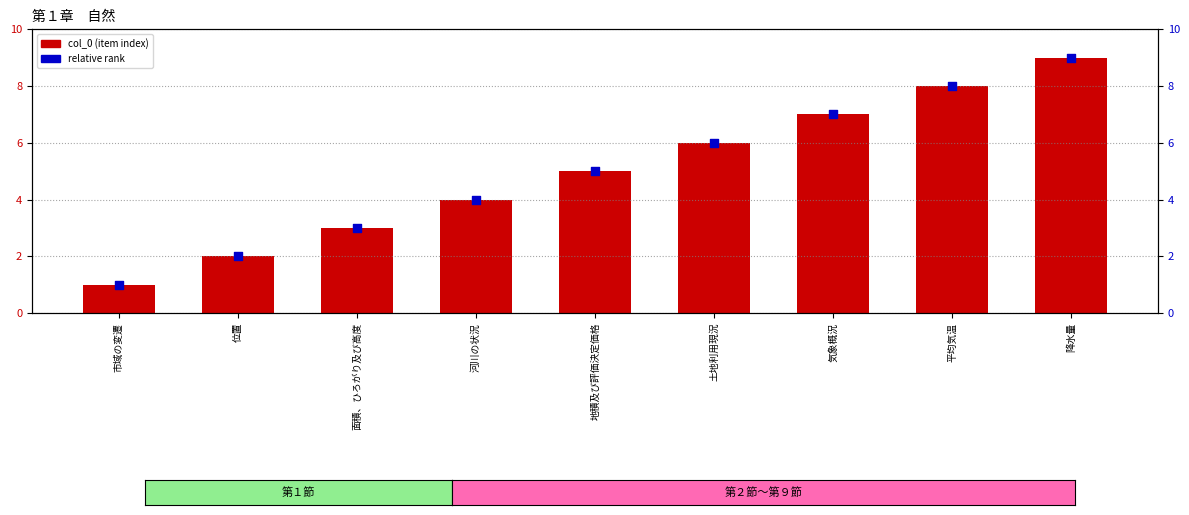

Which series reaches the maximum Y coordinate?

col_0 (item index)